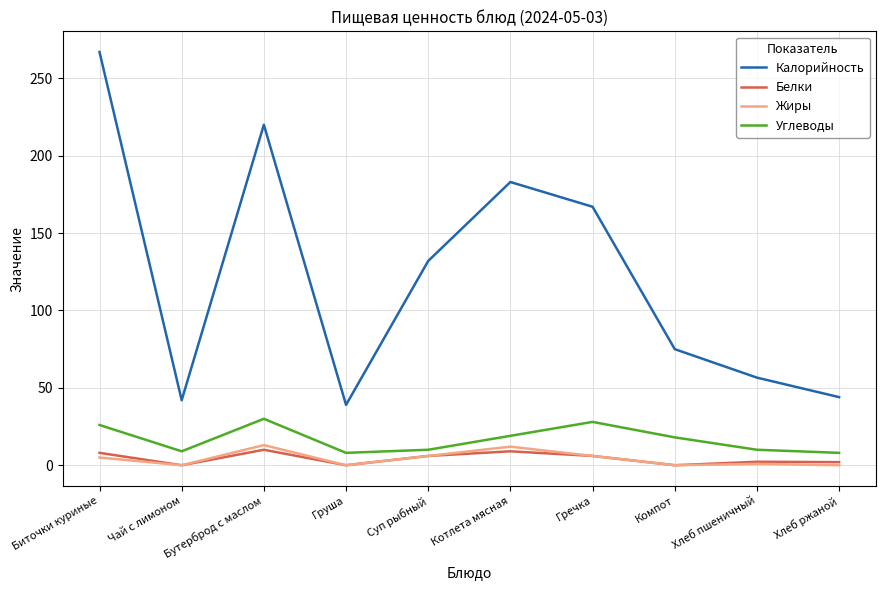

List the series in order of their peak value, lowest first.

Белки, Жиры, Углеводы, Калорийность